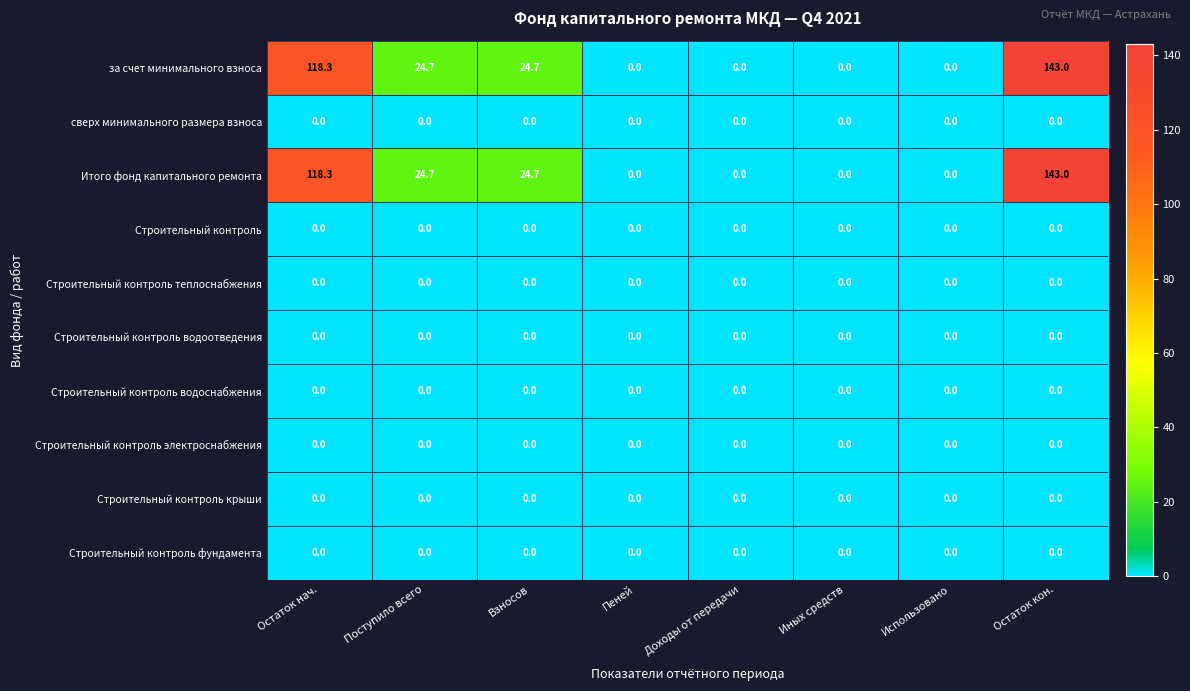

How many data points does each series have?

8